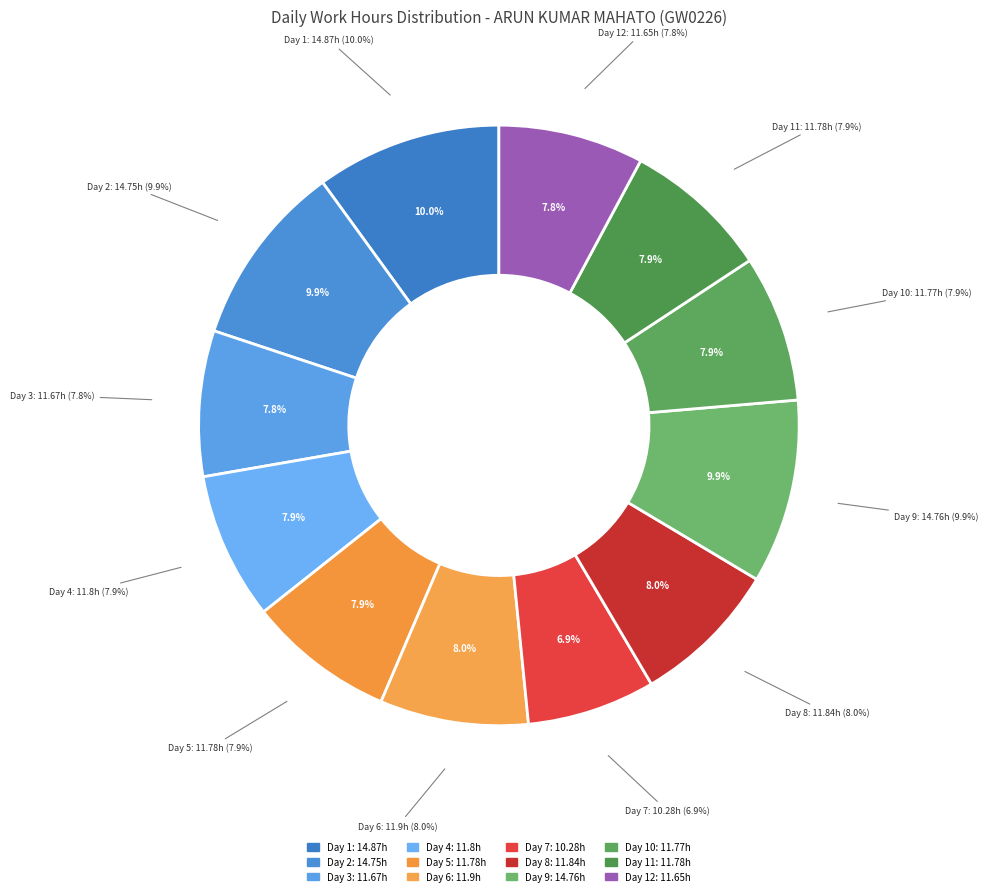

The Day 6 slice represents 8% of the pie. True or false?

True